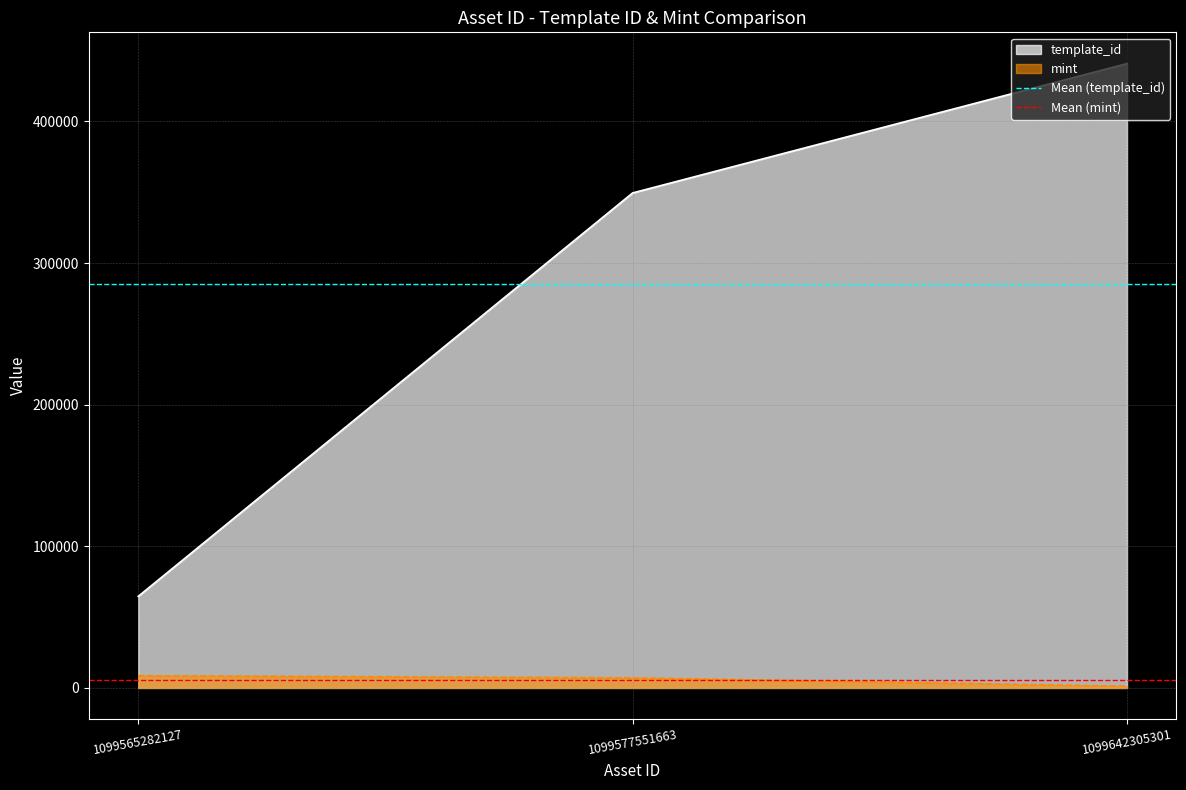

List the series in order of their overall mean, lowest first.

Mean (mint), Mean (template_id)